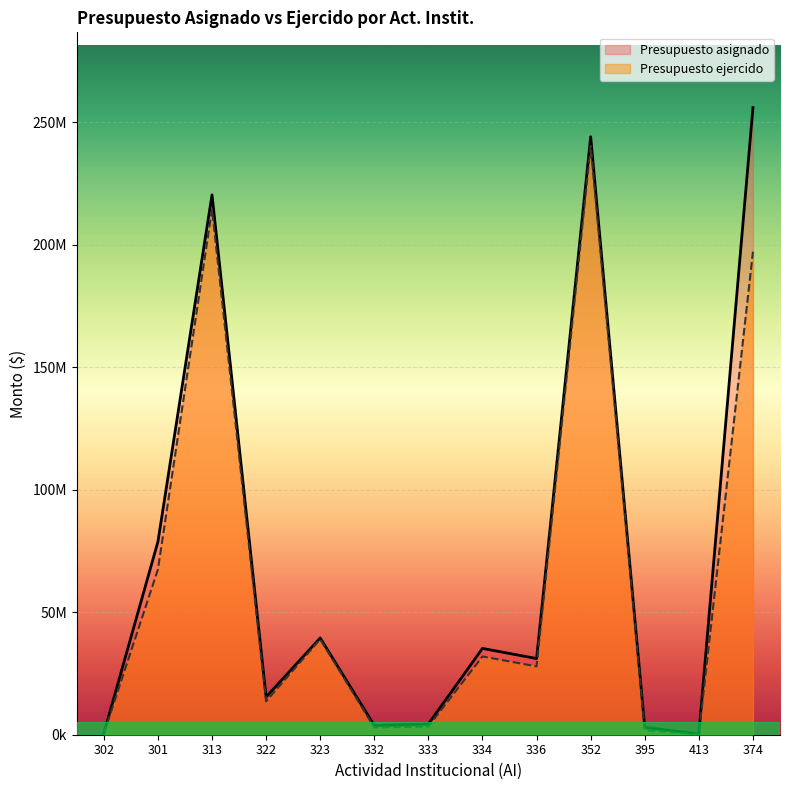

True or false: Presupuesto asignado and Presupuesto ejercido cross at least once.

False